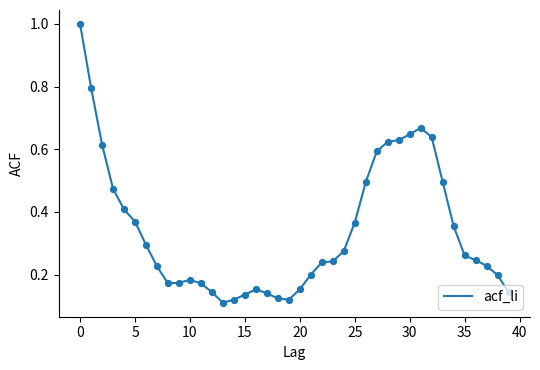

What is the maximum value shown in the chart?

1.0